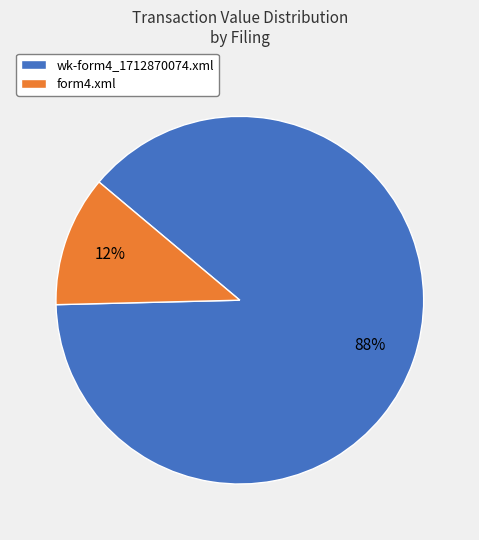

Combined, do form4.xml and wk-form4_1712870074.xml account for over 50%?

Yes